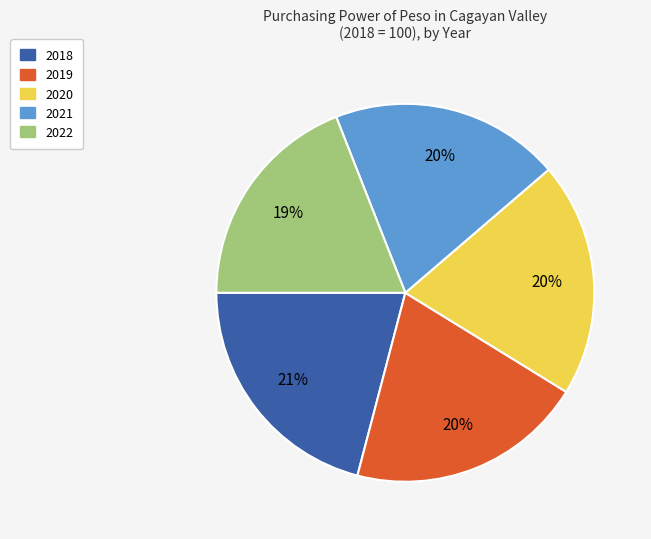

How many slices are in this pie chart?

5